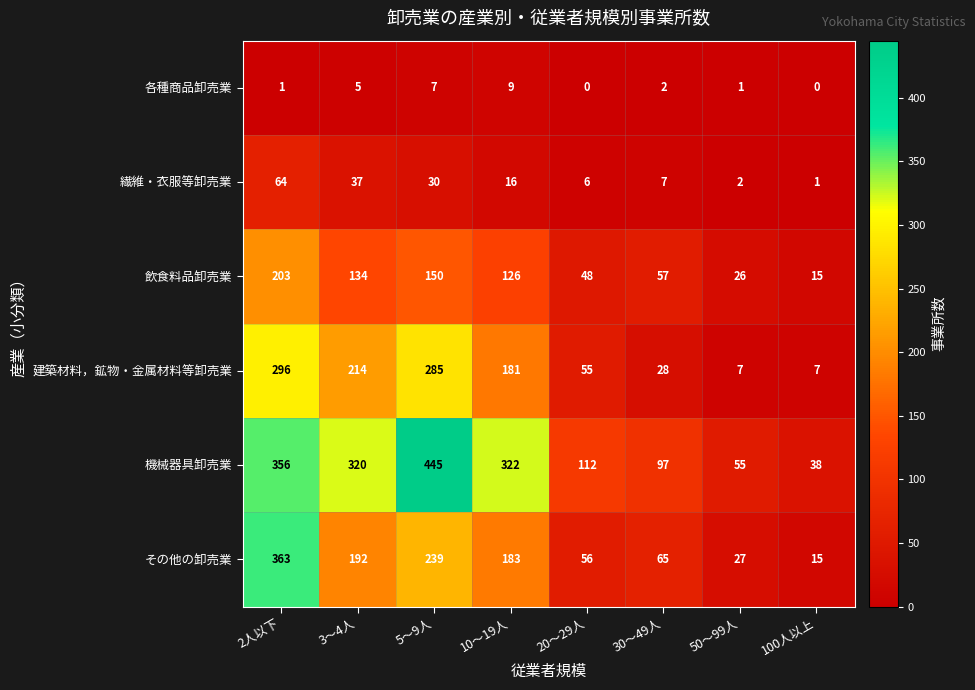

Read the 機械器具卸売業 value at 5～9人.

445